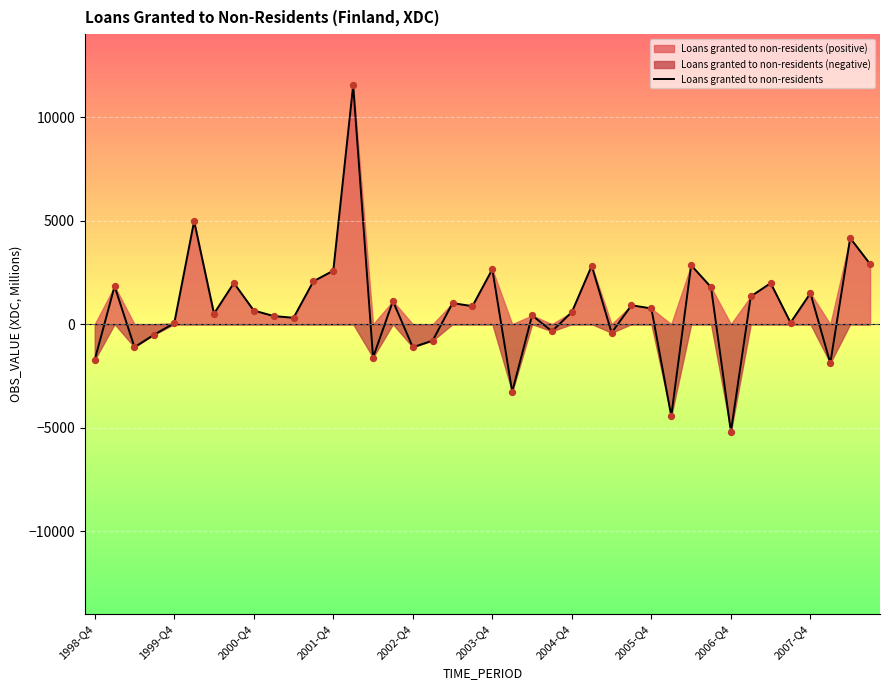

What is the minimum value for Loans granted to non-residents?

-5189